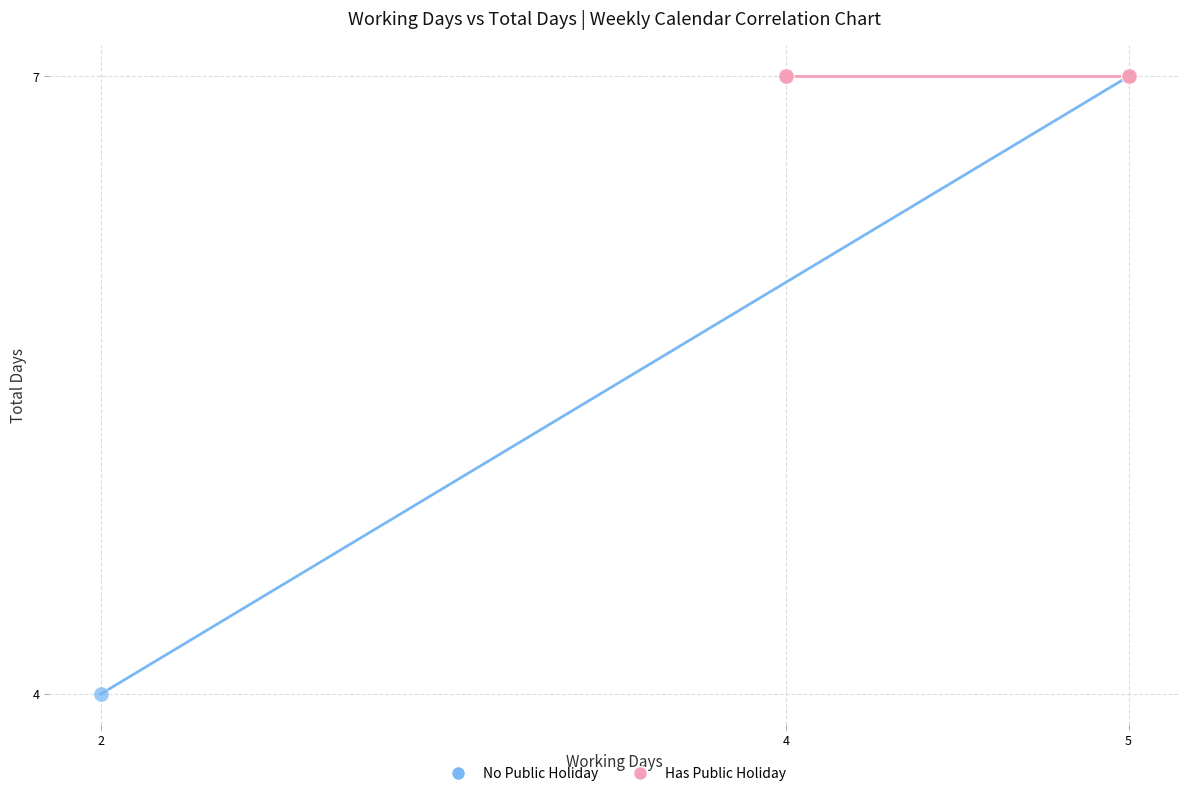

Which series reaches the minimum Y coordinate?

No Public Holiday